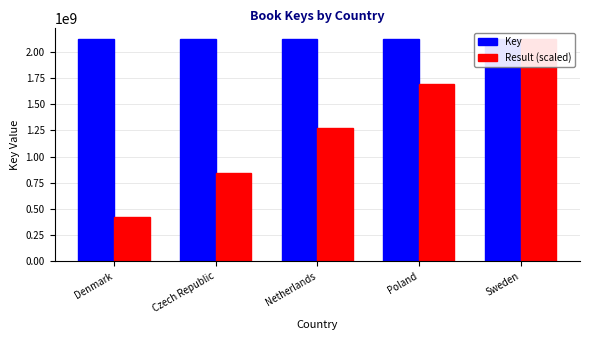

How many bars are there in each group?

2